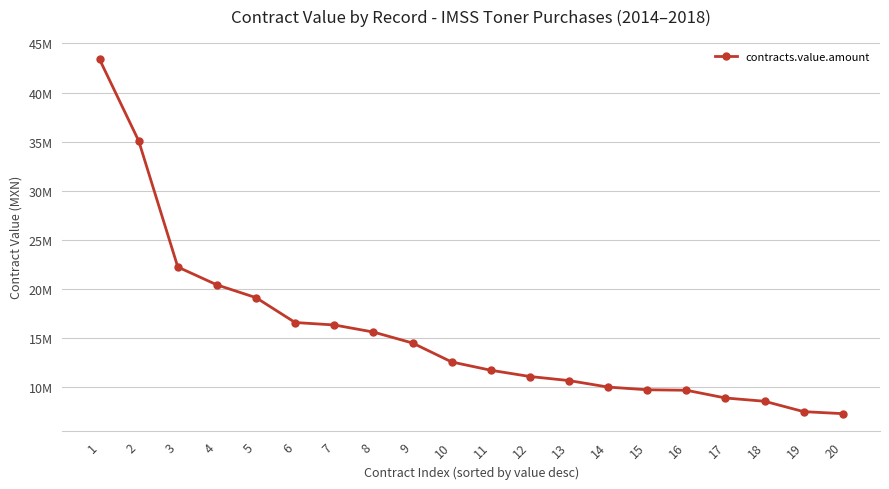

Does the chart have visible grid lines?

Yes